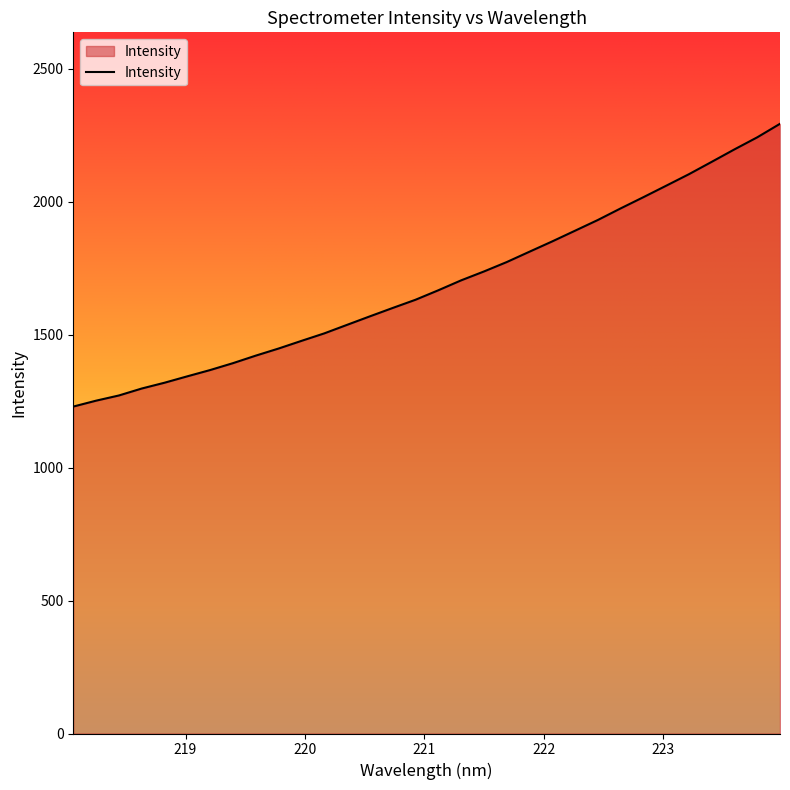

Reading left to right, extract all data points from this chart.

1229.9	1252.1	1271.6	1297.8	1319.6	1343.7	1367.3	1393.2	1421.6	1448.3	1477.0	1505.2	1537.3	1569.3	1600.8	1631.6	1667.3	1704.6	1738.0	1773.3	1812.4	1851.2	1891.4	1931.7	1975.2	2017.5	2060.6	2104.0	2150.5	2197.4	2242.7	2293.6